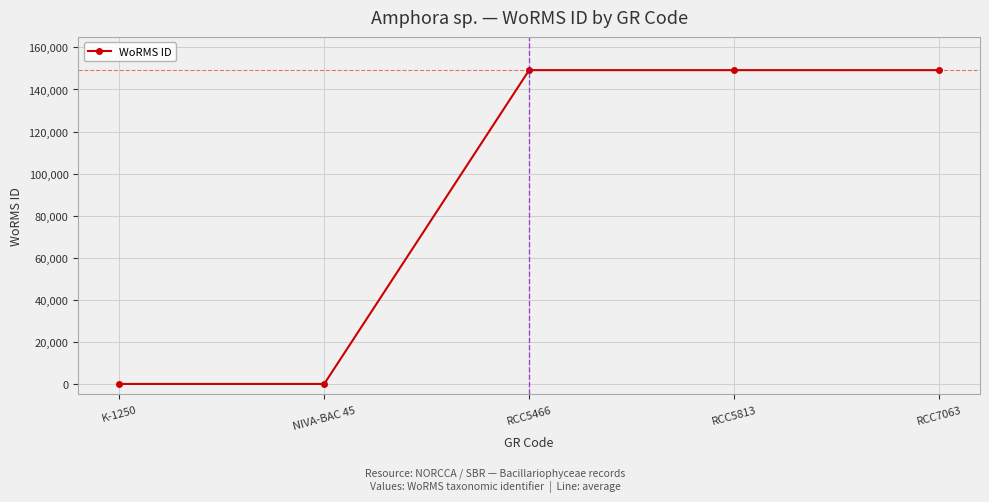

What is the maximum value shown in the chart?

149200